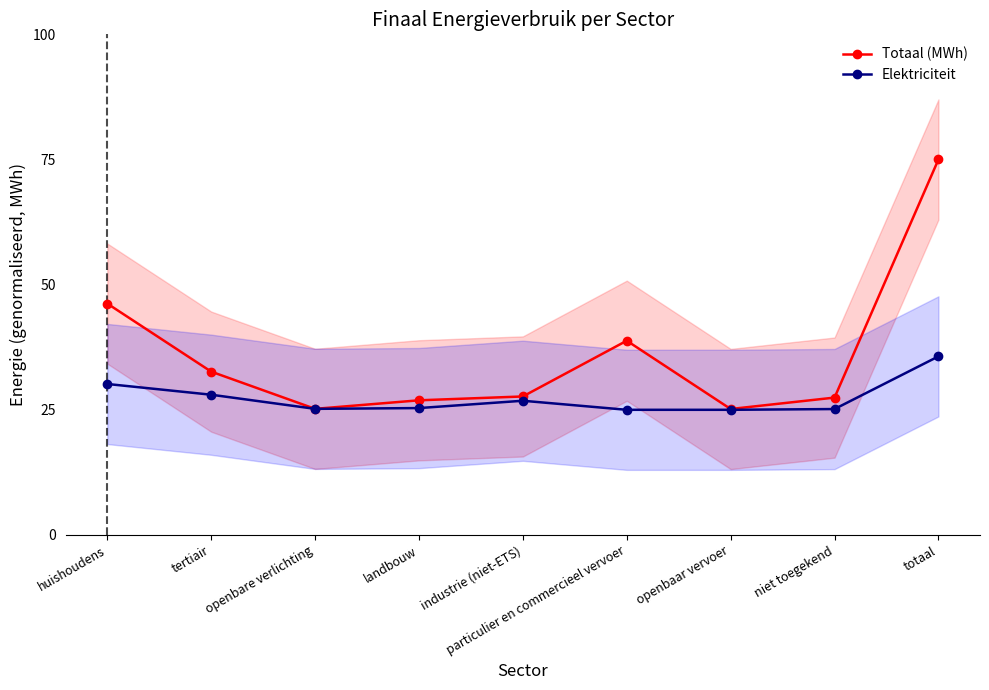

What is the value of the Elektriciteit point at the 5th from the left?

26.8